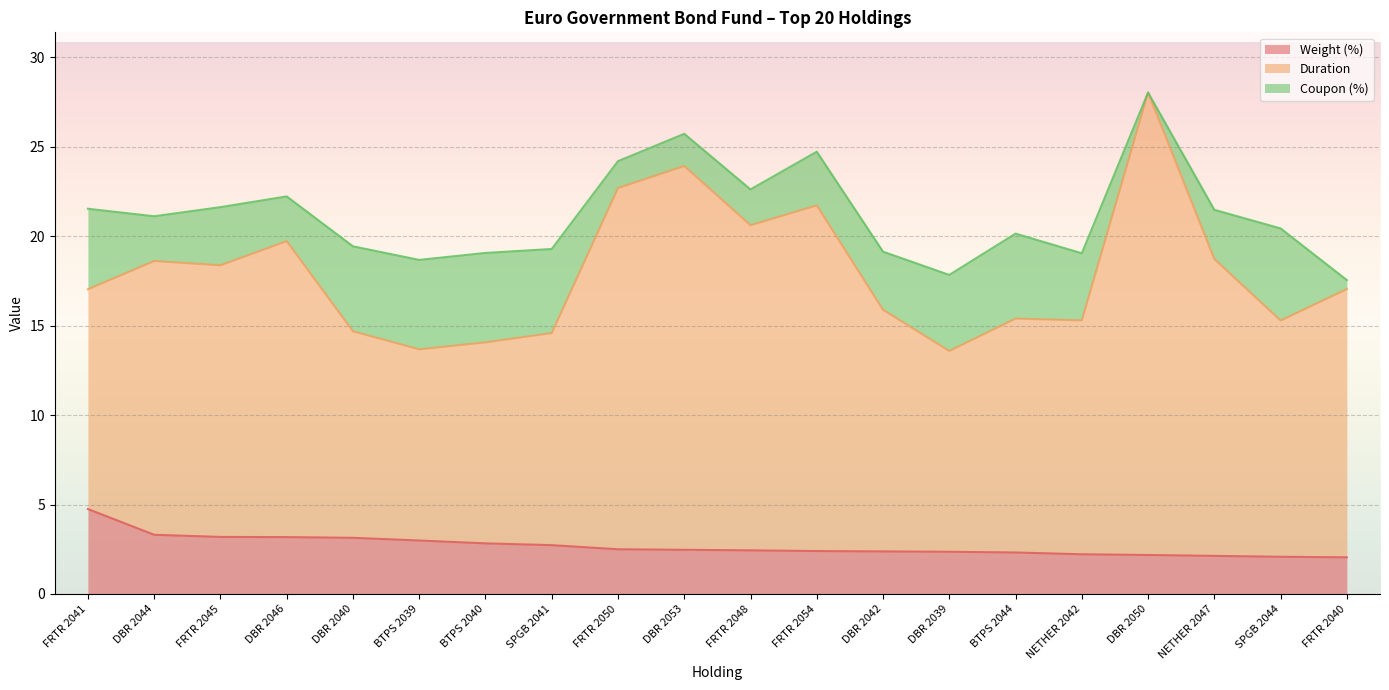

Which category has the lowest value across all series?

FRTR 2040